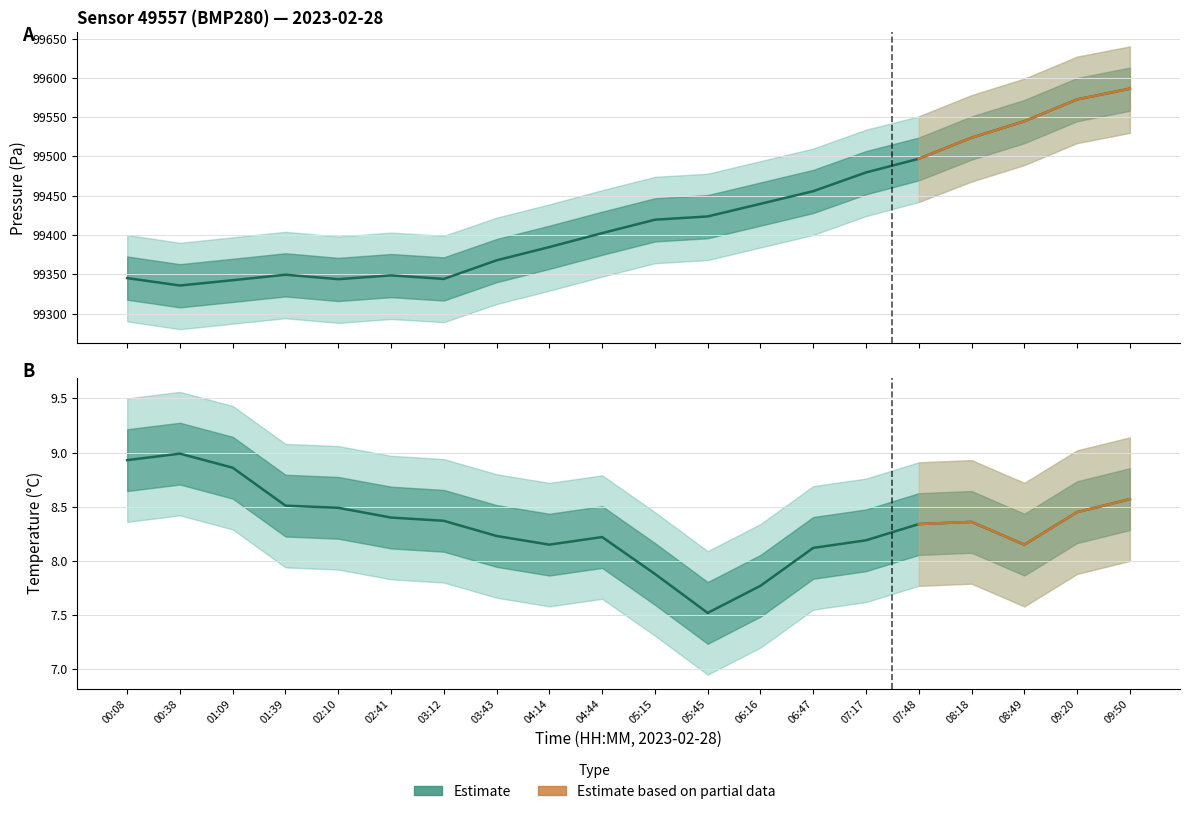

Reading right to left, what are all the values shown in this chart?

pressure: 99586.2	99572.5	99544.8	99523.8	99497.0	99479.6	99455.8	99439.6	99423.6	99419.4	99402.3	99384.6	99367.7	99344.0	99348.6	99343.7	99349.4	99342.4	99335.7	99345.1
pressure_upper: 99640.0	99627.0	99599.0	99578.0	99551.0	99534.0	99510.0	99494.0	99478.0	99474.0	99457.0	99439.0	99422.0	99399.0	99403.0	99398.0	99404.0	99397.0	99390.0	99400.0
pressure_lower: 99530.0	99517.0	99489.0	99468.0	99442.0	99424.0	99400.0	99384.0	99368.0	99364.0	99347.0	99329.0	99312.0	99289.0	99293.0	99288.0	99294.0	99287.0	99280.0	99290.0
temperature: 8.6	8.4	8.2	8.4	8.3	8.2	8.1	7.8	7.5	7.9	8.2	8.2	8.2	8.4	8.4	8.5	8.5	8.9	9.0	8.9
temperature_upper: 9.1	9.0	8.7	8.9	8.9	8.8	8.7	8.3	8.1	8.4	8.8	8.7	8.8	8.9	9.0	9.1	9.1	9.4	9.6	9.5
temperature_lower: 8.0	7.9	7.6	7.8	7.8	7.6	7.5	7.2	7.0	7.3	7.7	7.6	7.7	7.8	7.8	7.9	7.9	8.3	8.4	8.4